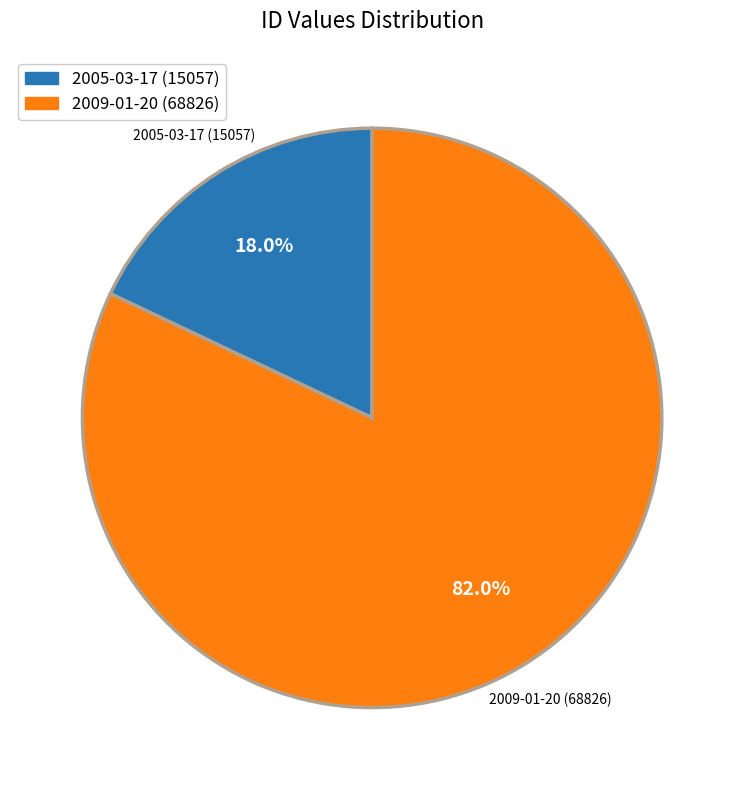

Which category has the biggest portion of the pie?

2009-01-20 (68826)